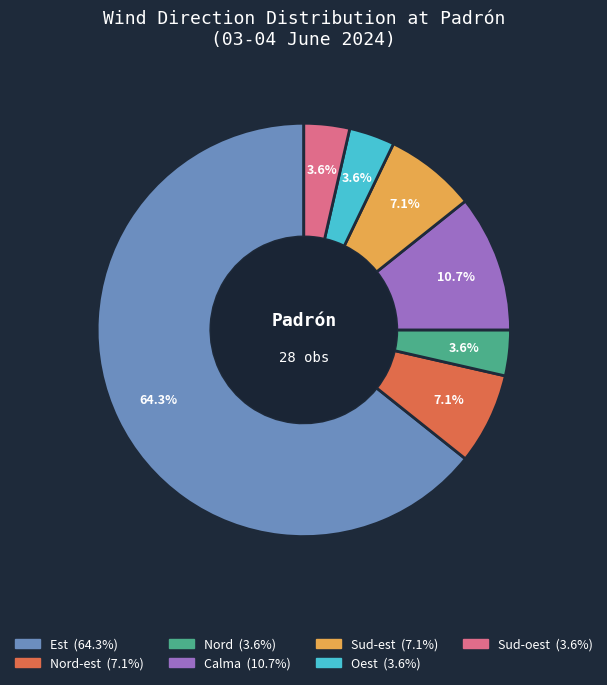

Does any single category account for the majority?

Yes